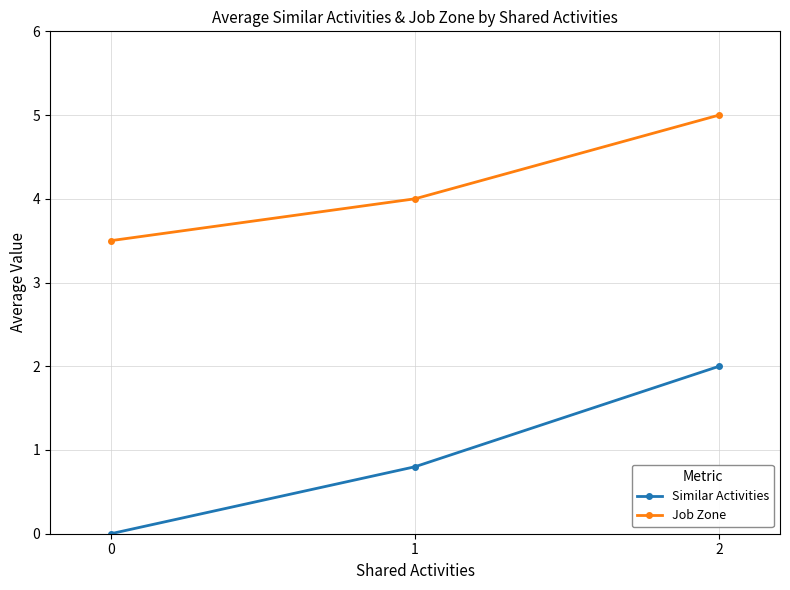

What is the difference between the Similar Activities values at 0 and 1?

0.8